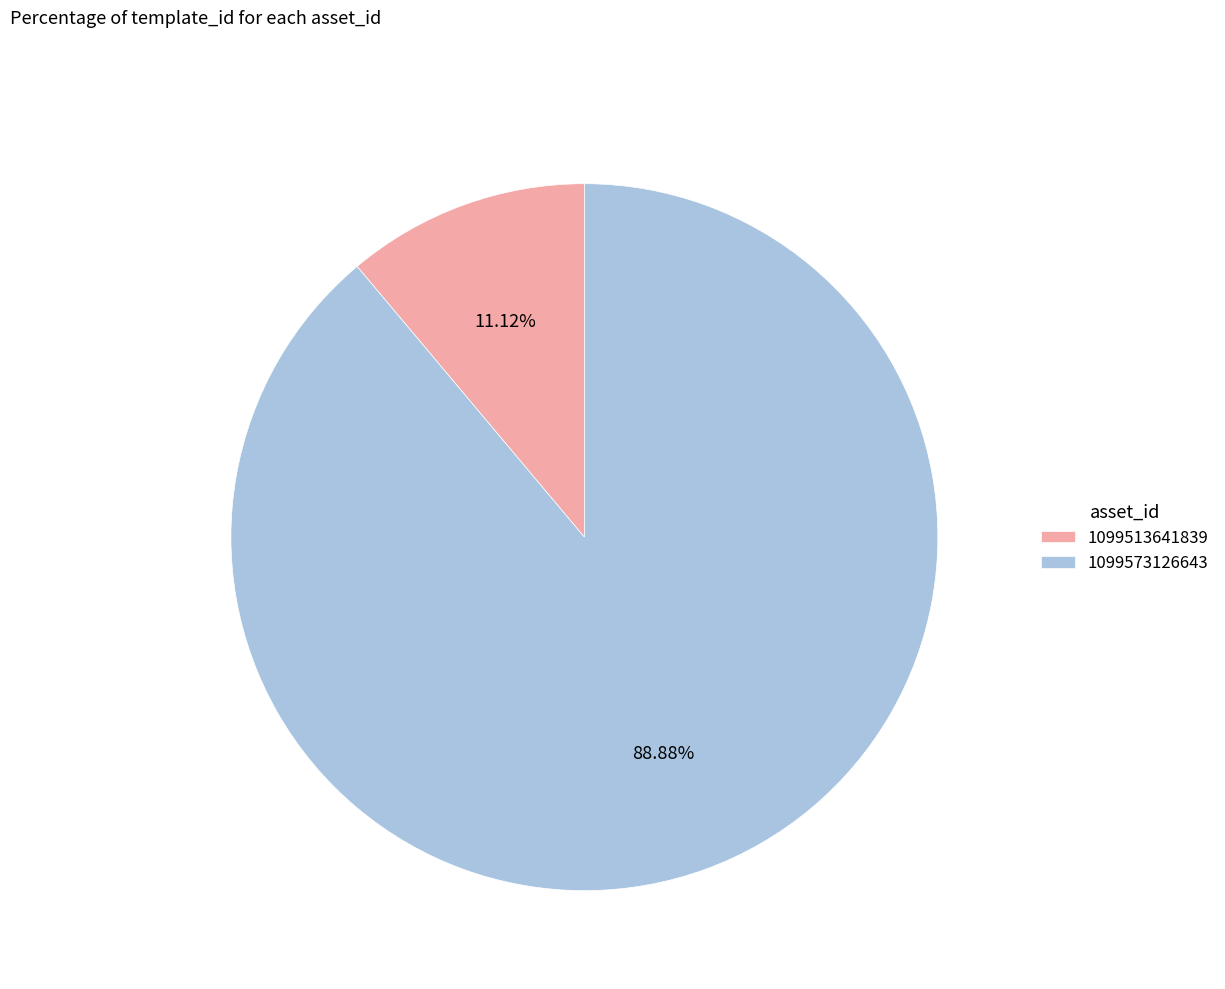

What is the smallest slice in the pie chart?

1099513641839